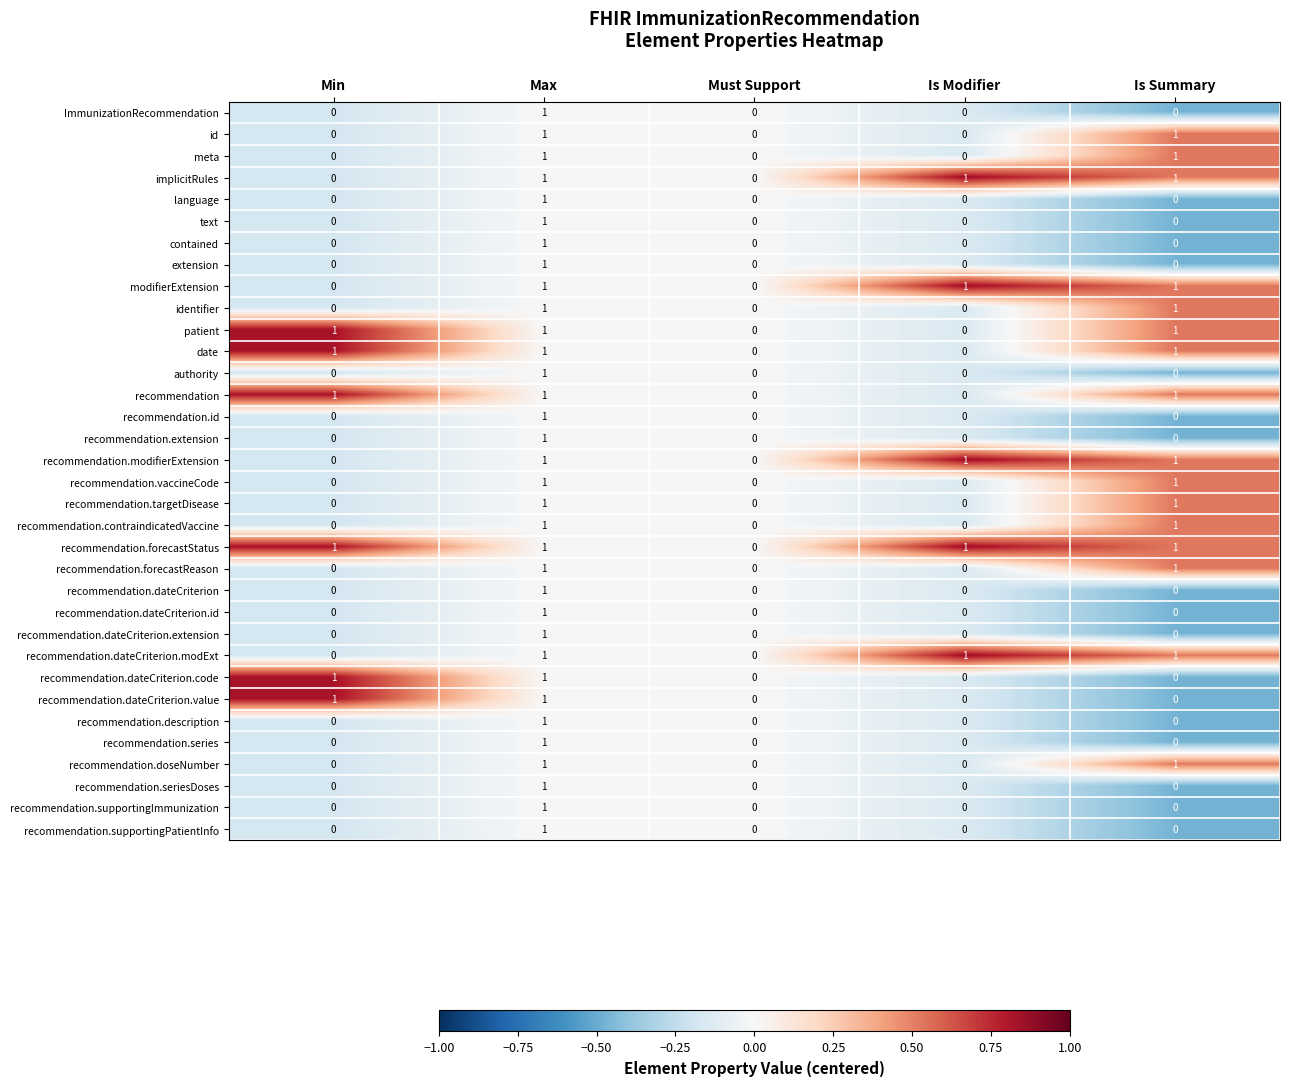

How many recommendation.seriesDoses values are between 0 and 1?

5